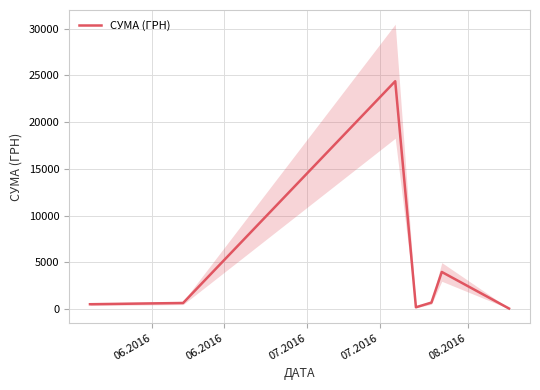

What is the highest value of the СУМА (ГРН) series?

24369.0